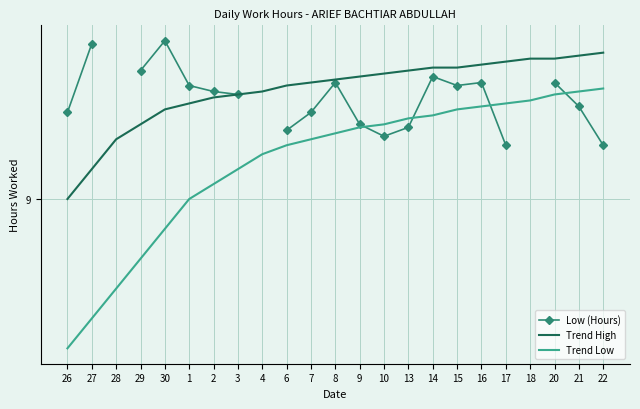

Which series has the widest spread of values?

Trend Low